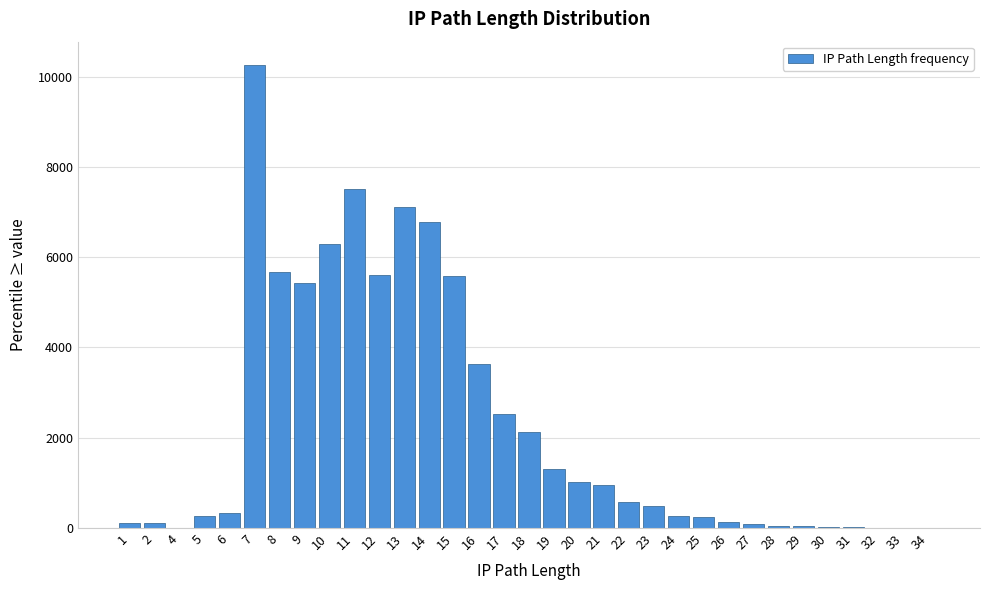

The value at 20 is 1013.6. True or false?

True